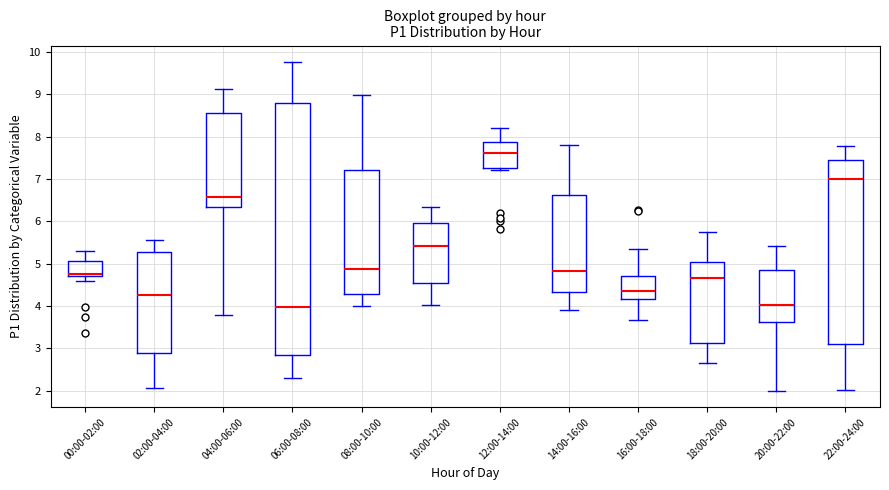

Reading left to right, read every box against the y-axis: the position of its median line, the range the box covers, and the ends of its whiskers. The values are not printed on the chart, so give them approximately, as read against the axis.

00:00-02:00: median 4.8, box 4.7 to 5.1, whiskers 4.6 to 5.3
02:00-04:00: median 4.3, box 2.9 to 5.3, whiskers 2.1 to 5.6
04:00-06:00: median 6.6, box 6.3 to 8.6, whiskers 3.8 to 9.1
06:00-08:00: median 4.0, box 2.8 to 8.8, whiskers 2.3 to 9.8
08:00-10:00: median 4.9, box 4.3 to 7.2, whiskers 4.0 to 9.0
10:00-12:00: median 5.4, box 4.5 to 6.0, whiskers 4.0 to 6.3
12:00-14:00: median 7.6, box 7.3 to 7.9, whiskers 7.2 to 8.2
14:00-16:00: median 4.8, box 4.3 to 6.6, whiskers 3.9 to 7.8
16:00-18:00: median 4.4, box 4.2 to 4.7, whiskers 3.7 to 5.3
18:00-20:00: median 4.7, box 3.1 to 5.0, whiskers 2.6 to 5.8
20:00-22:00: median 4.0, box 3.6 to 4.8, whiskers 2.0 to 5.4
22:00-24:00: median 7.0, box 3.1 to 7.5, whiskers 2.0 to 7.8